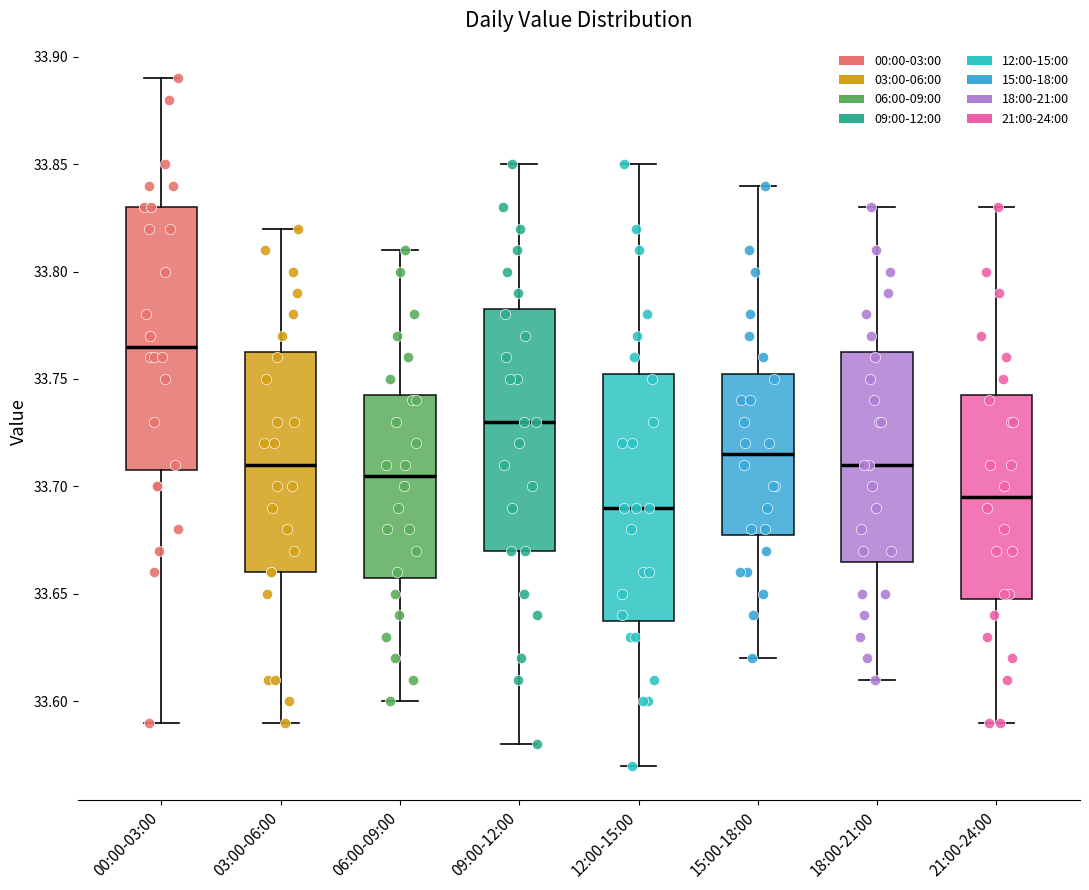

Which box's median line is the highest?

00:00-03:00